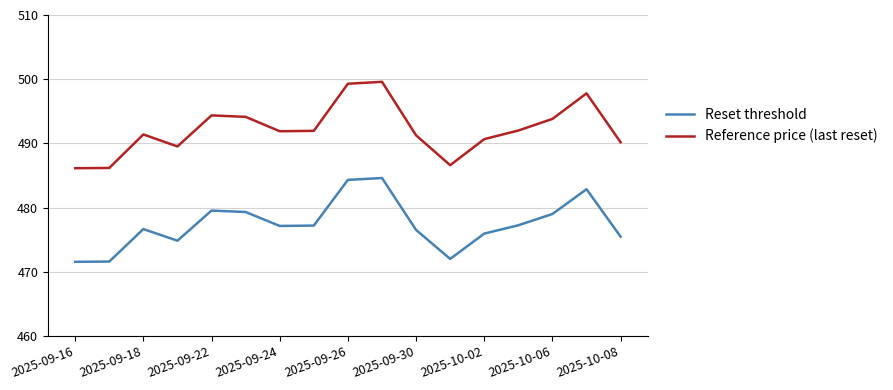

What is the highest value of the Reference price (last reset) series?

499.6